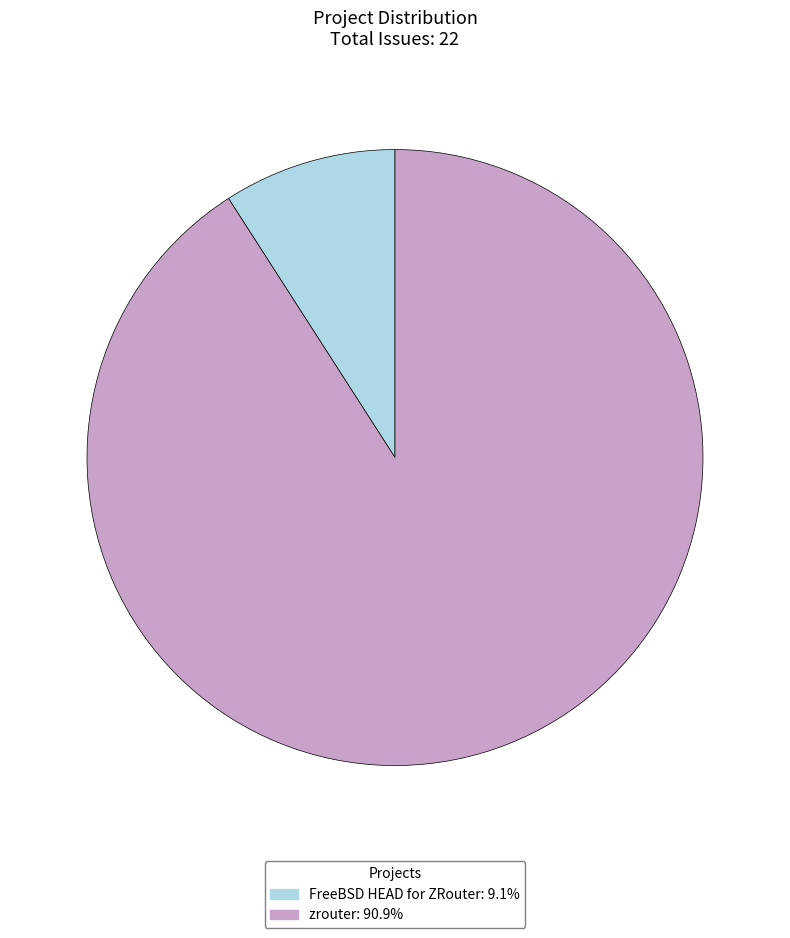

The FreeBSD HEAD for ZRouter slice represents 4% of the pie. True or false?

False